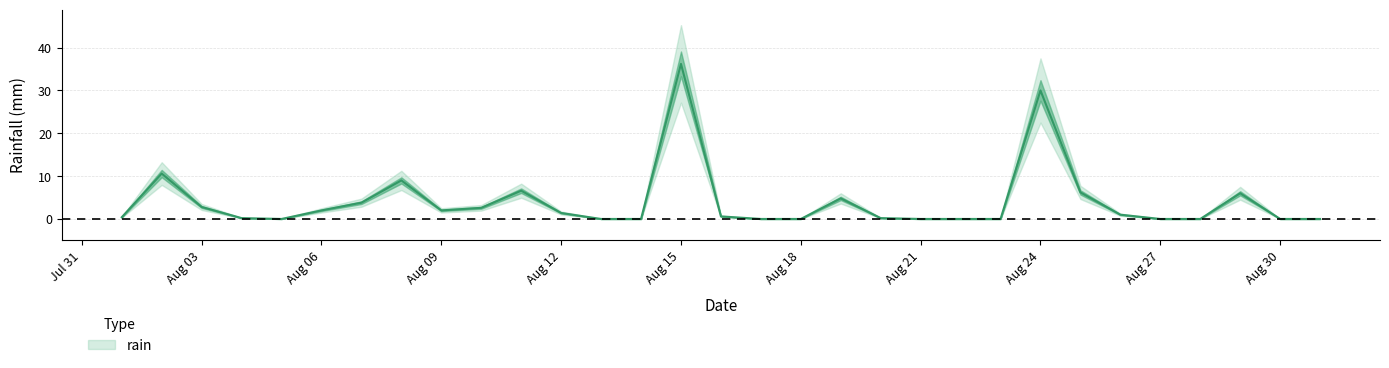

Reading left to right, what are all the values shown in this chart?

0.4	10.6	2.8	0.2	0.0	2.0	3.8	9.0	2.0	2.6	6.6	1.4	0.0	0.0	36.2	0.6	0.0	0.0	4.8	0.2	0.0	0.0	0.0	30.0	6.2	1.0	0.0	0.0	6.0	0.0	0.0